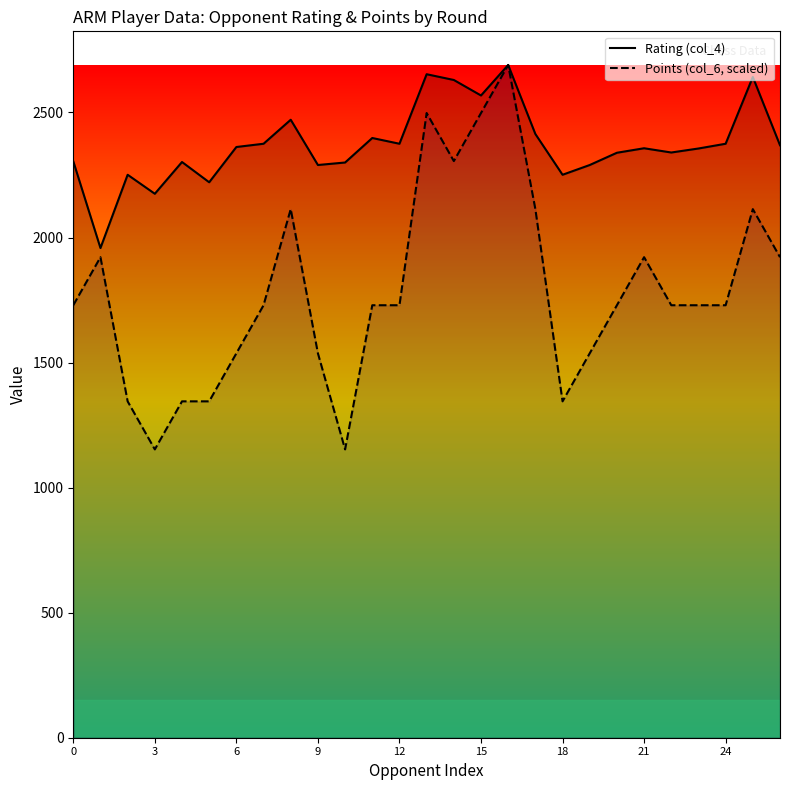

True or false: Rating (col_4) and Points (col_6, scaled) intersect in this chart.

False